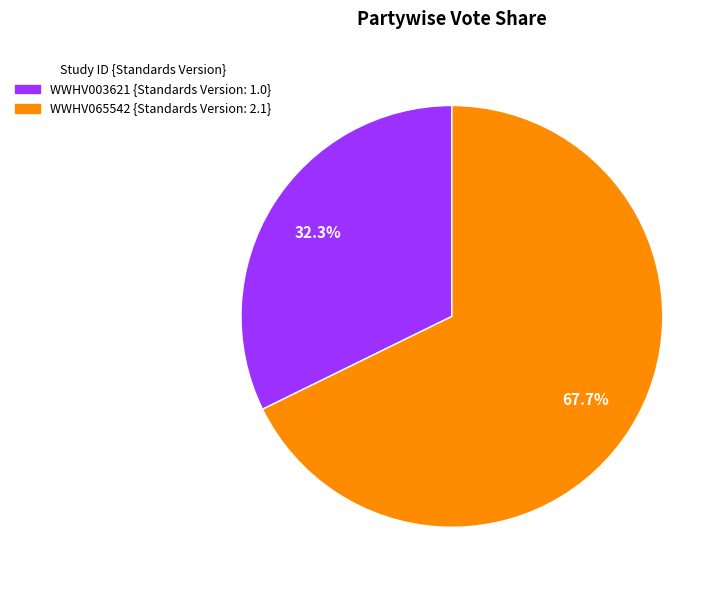

Is it true that WWHV065542 is 79% of the pie?

False